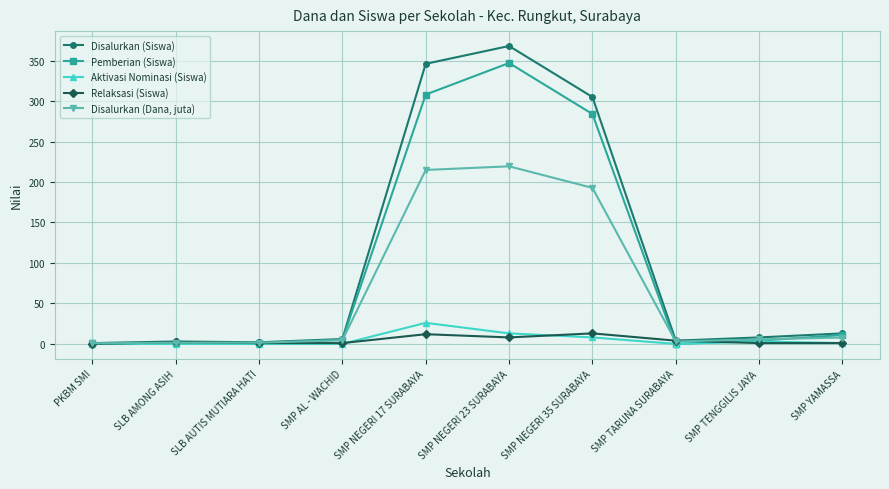

What are all the series names shown in the legend?

Disalurkan (Siswa), Pemberian (Siswa), Aktivasi Nominasi (Siswa), Relaksasi (Siswa), Disalurkan (Dana, juta)